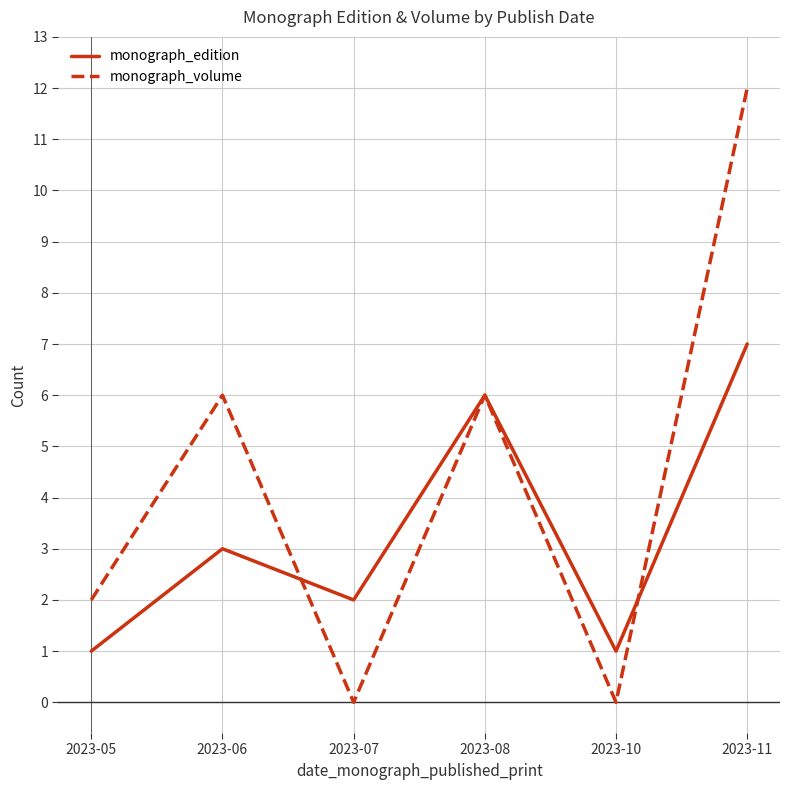

What is the average value of the monograph_edition series?

3